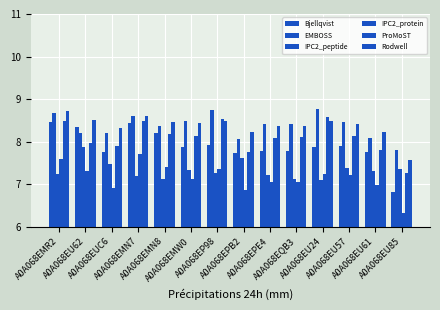

Between A0A068EPB2 and A0A068EPE4, which series saw the biggest shift?

IPC2_peptide